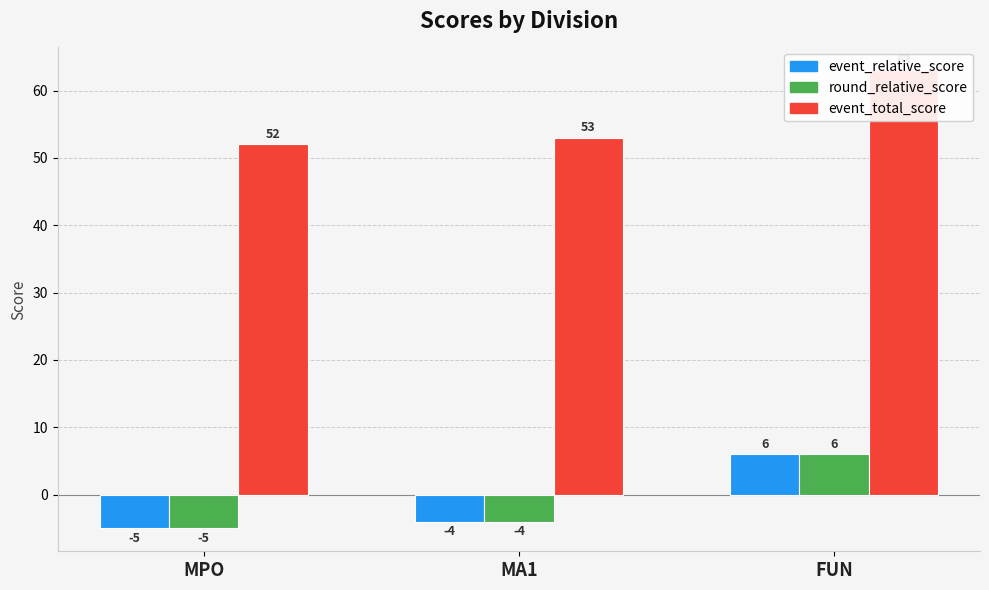

What is the label of the 1st bar from the right?

FUN